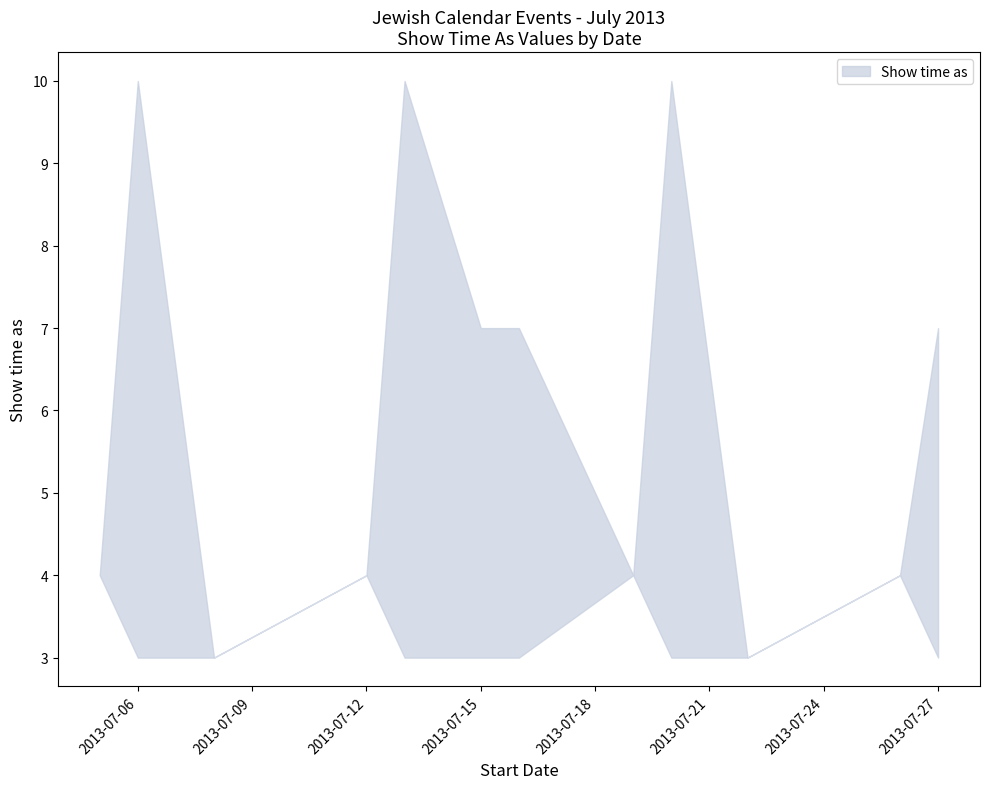

Is it true that the value at 10 is 5?

False